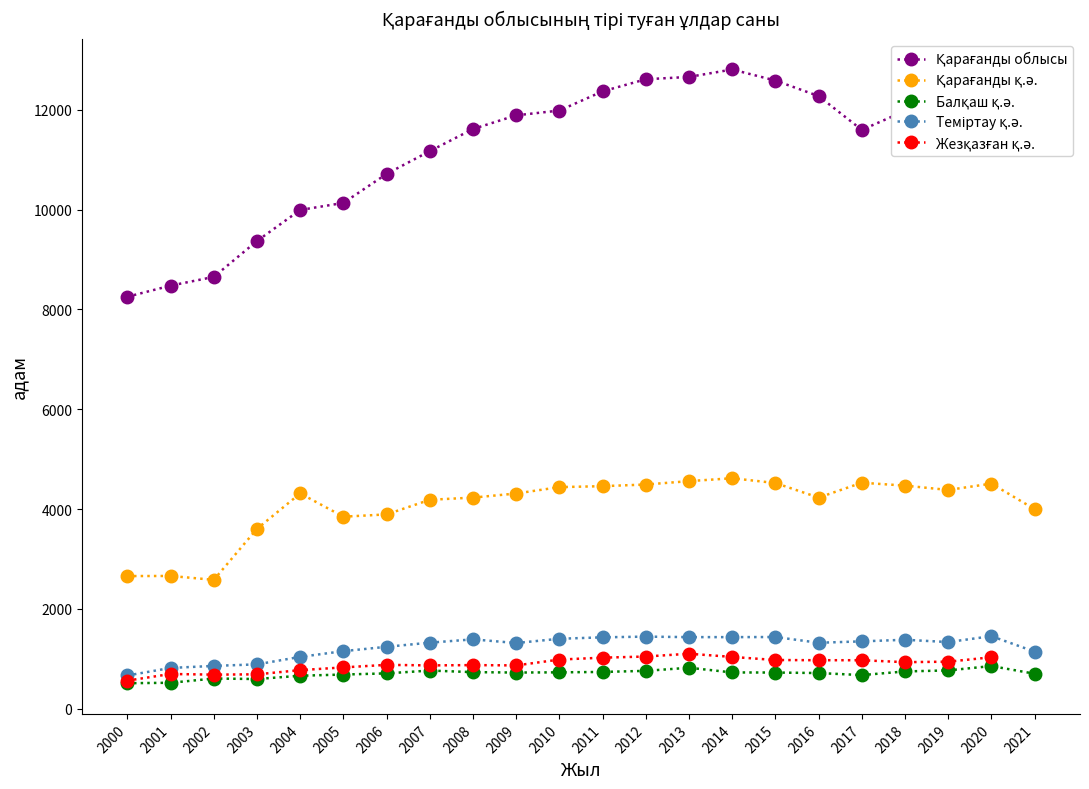

How many interior local valleys does the Қарағанды облысы series have?

1